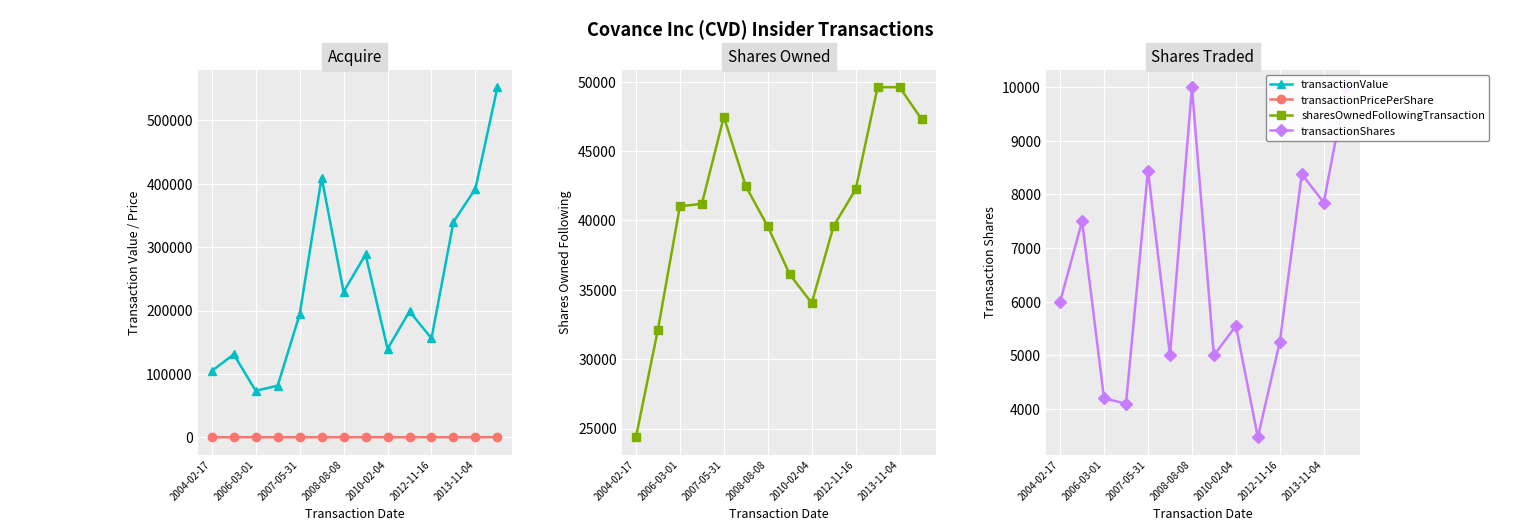

What is the highest value of the transactionShares series?

10000.0